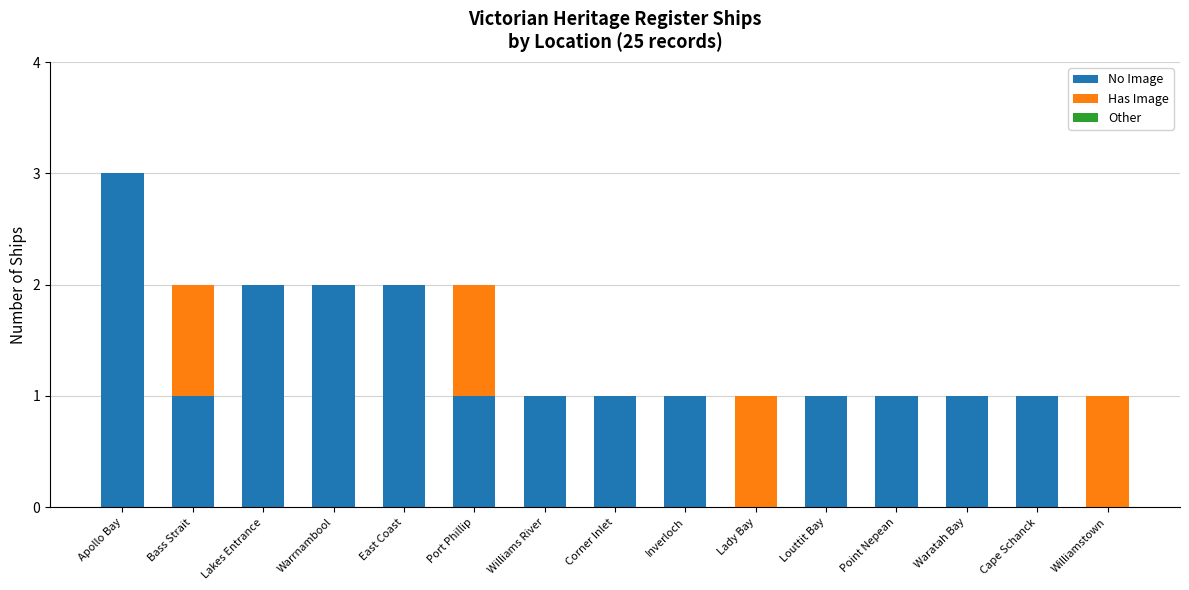

At which category is the sum across all series the highest?

Apollo Bay